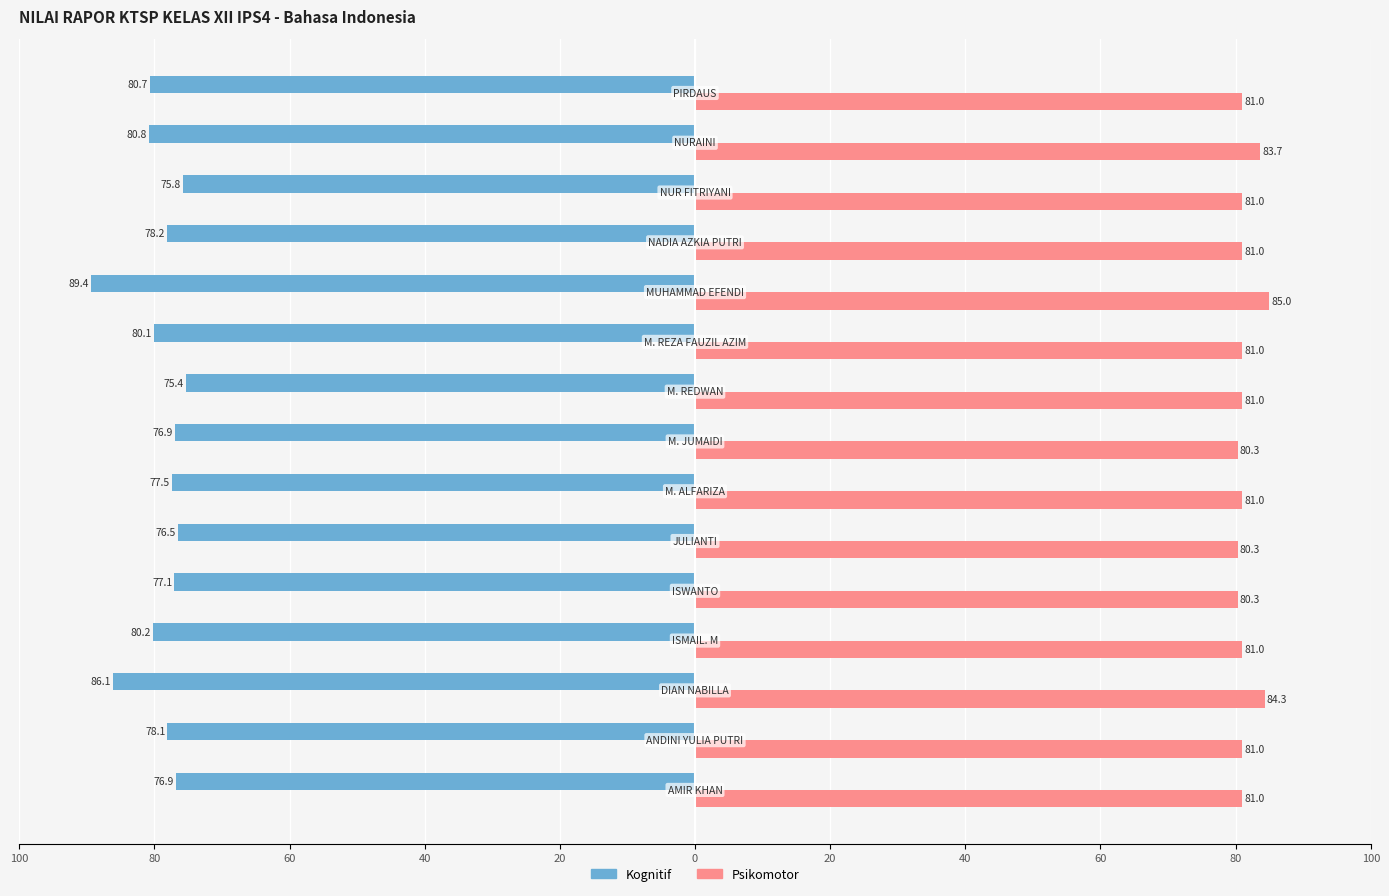

What are all the series names shown in the legend?

Kognitif, Psikomotor